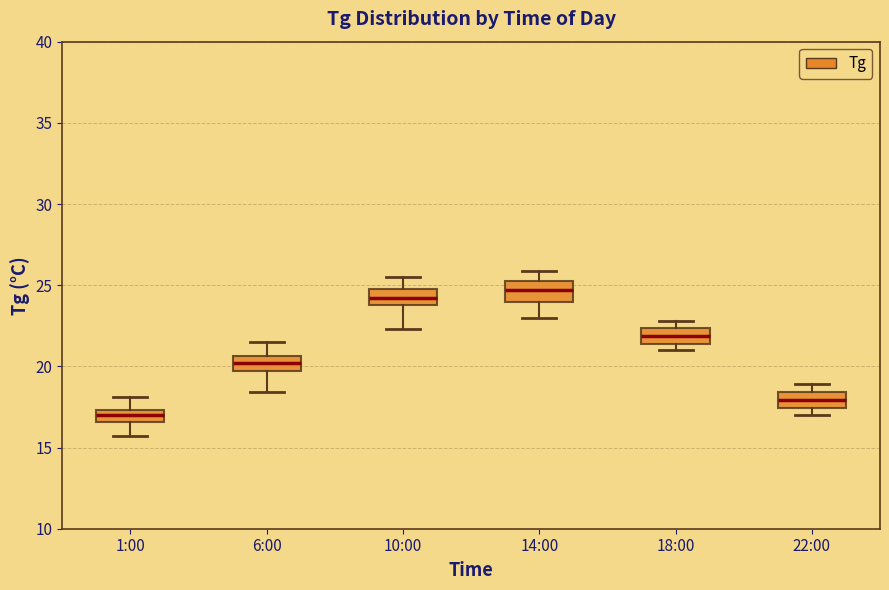

Which box's median line is the lowest?

1:00